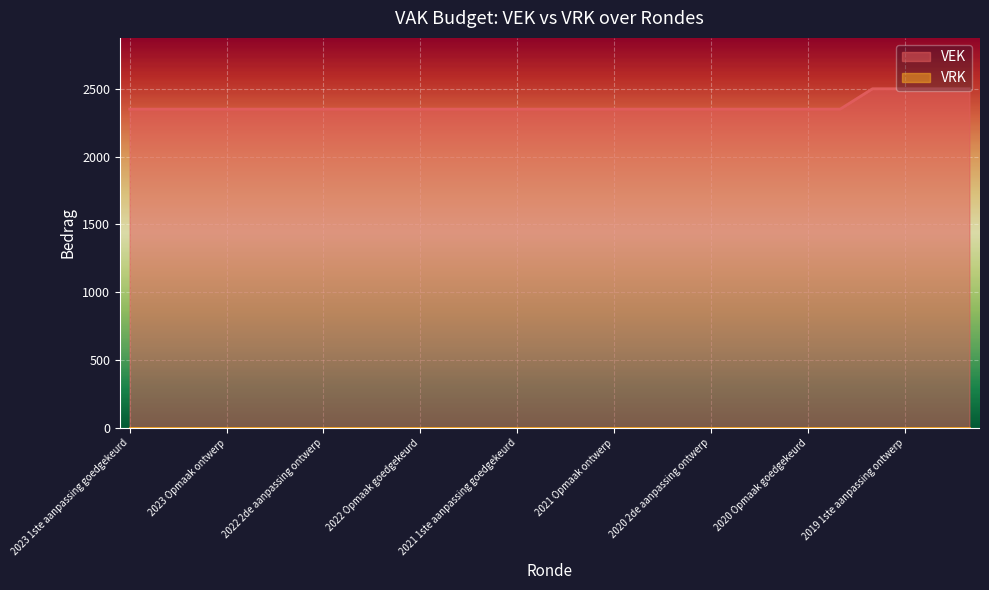

What is the difference between the maximum and minimum values in the VEK series?

150